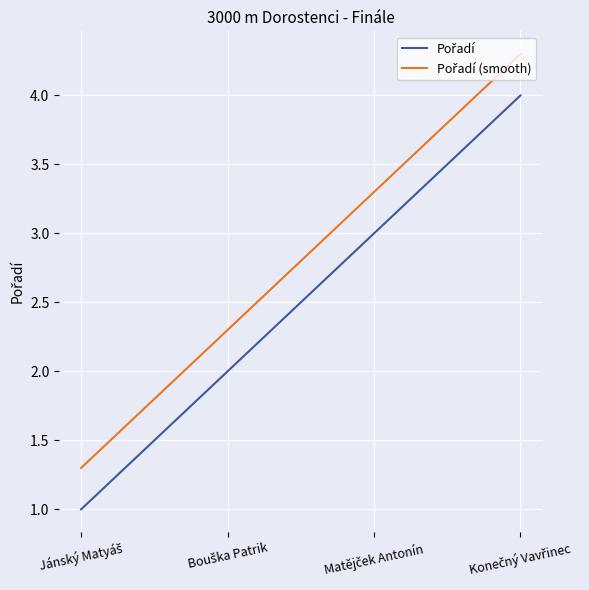

What is the label of the 2nd point from the right?

Matějček Antonín